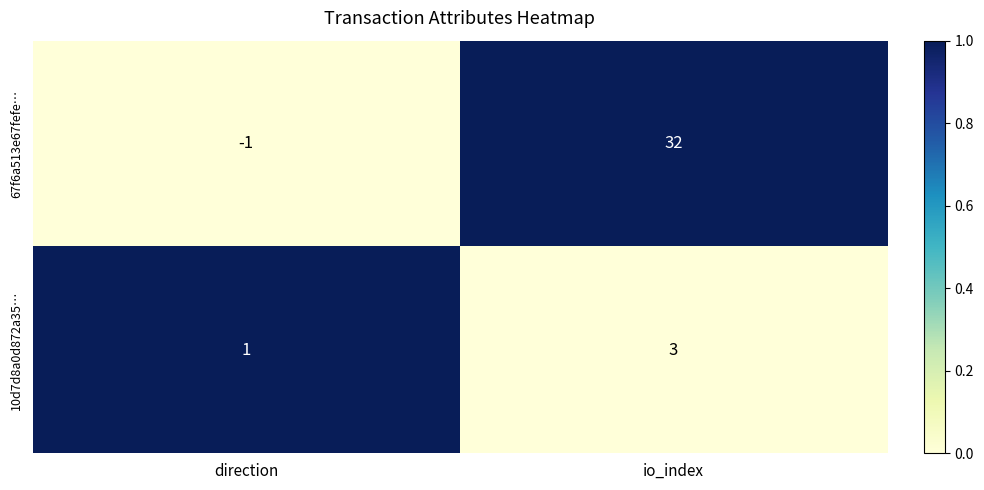

Which series has the largest total across all categories?

67f6a513e67fefe…